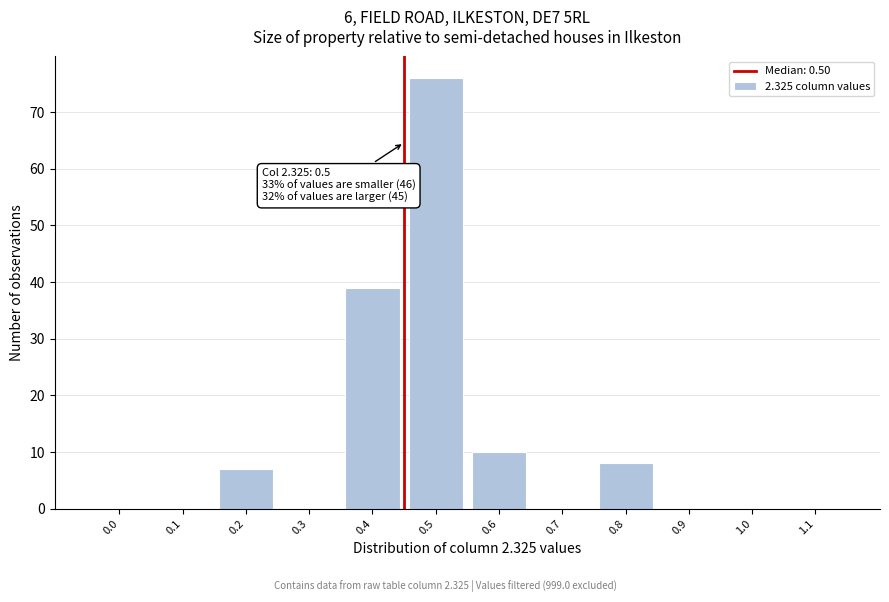

Reading left to right, transcribe all the data shown in this chart.

0.0=0	0.1=0	0.2=7	0.3=0	0.4=39	0.5=76	0.6=10	0.7=0	0.8=8	0.9=0	1.0=0	1.1=0